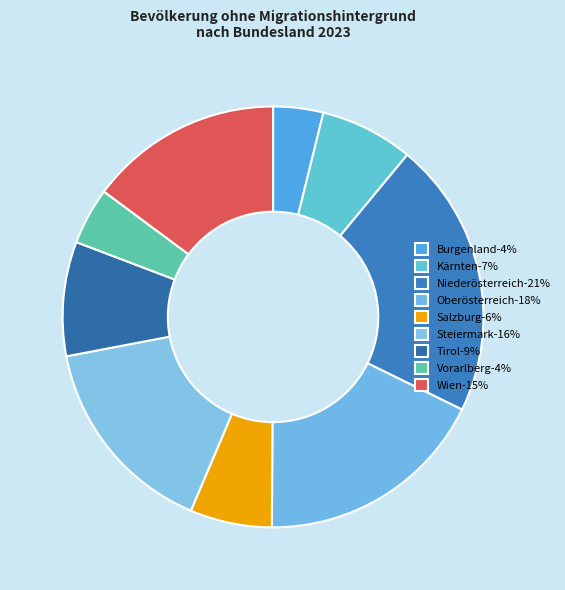

True or false: Steiermark accounts for 16% of the total.

True